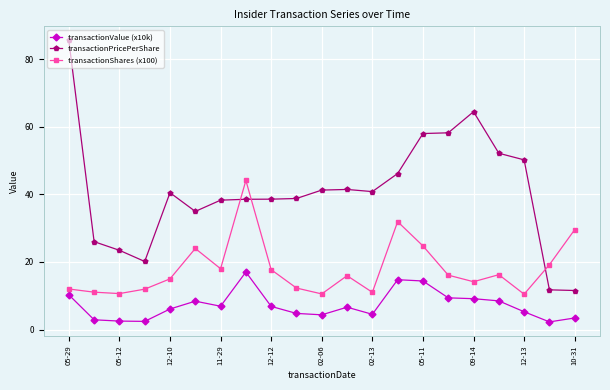

Which series has the largest total across all categories?

transactionPricePerShare